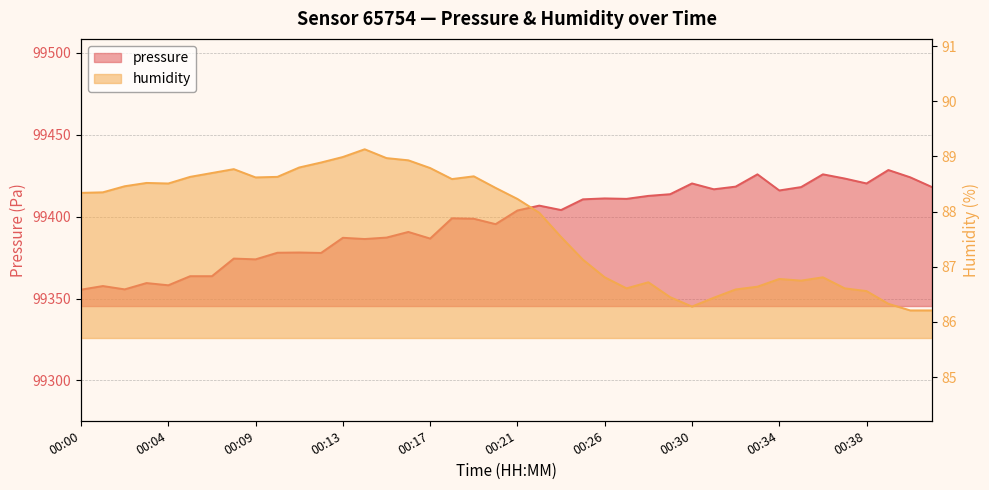

Where does the humidity series first go above 88?

00:00